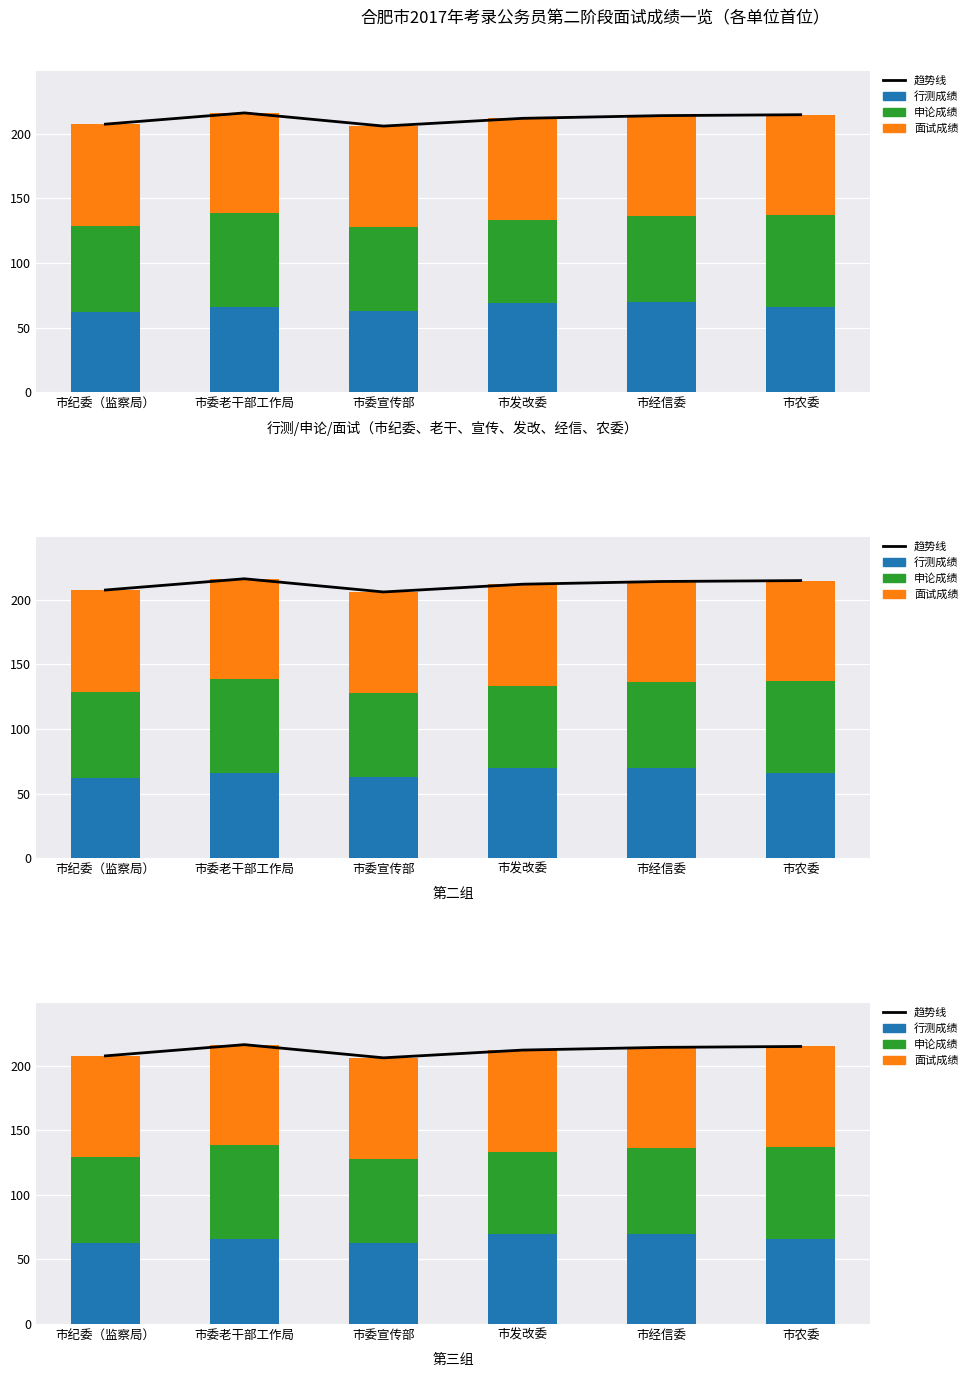

True or false: 行测成绩 has a value of 69.8 at 市经信委.

True